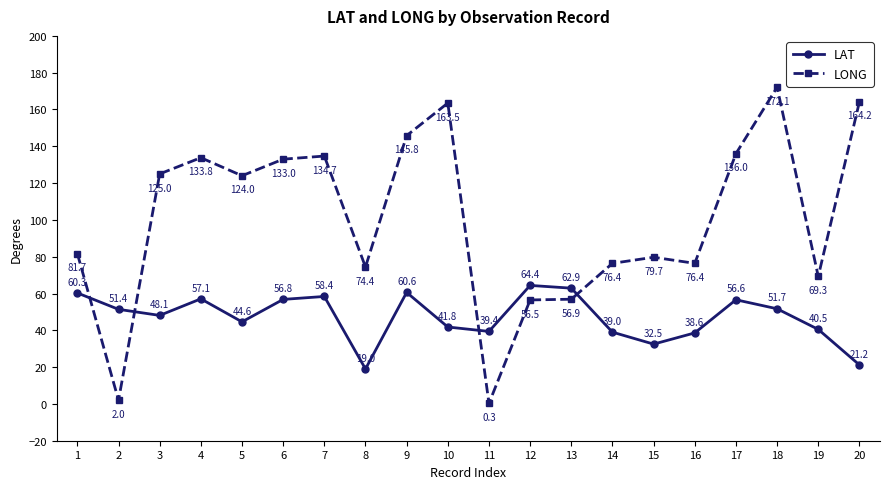

Reading right to left, transcribe all the data shown in this chart.

LAT: 20=21.2	19=40.5	18=51.7	17=56.6	16=38.6	15=32.5	14=39.0	13=62.9	12=64.4	11=39.4	10=41.8	9=60.6	8=19.0	7=58.4	6=56.8	5=44.6	4=57.1	3=48.1	2=51.4	1=60.3
LONG: 20=164.2	19=69.3	18=172.1	17=136.0	16=76.4	15=79.7	14=76.4	13=56.9	12=56.5	11=0.3	10=163.5	9=145.8	8=74.4	7=134.7	6=133.0	5=124.0	4=133.8	3=125.0	2=2.0	1=81.7